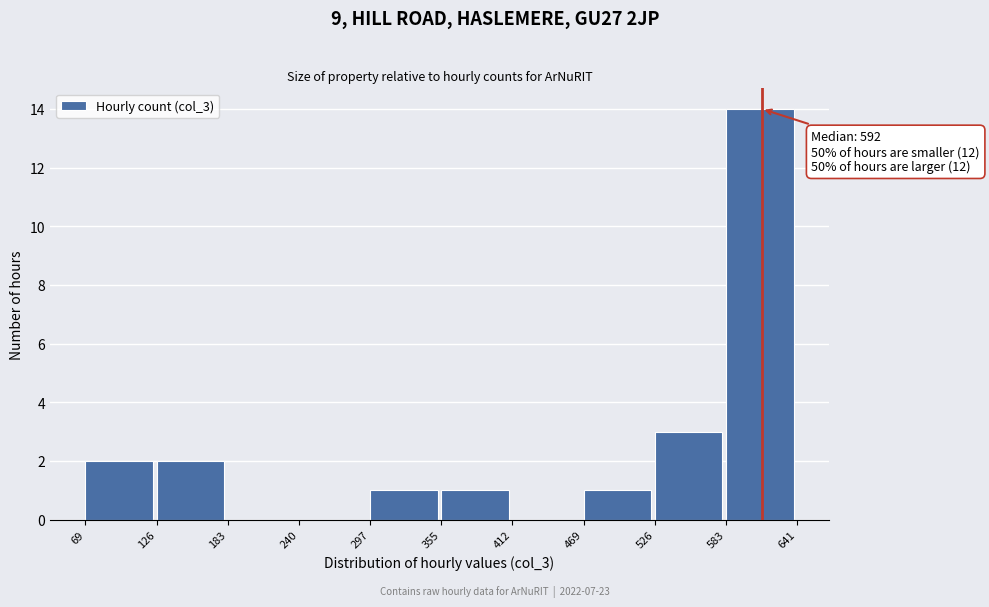

Which range on the x-axis has the tallest bar?

583 to 641